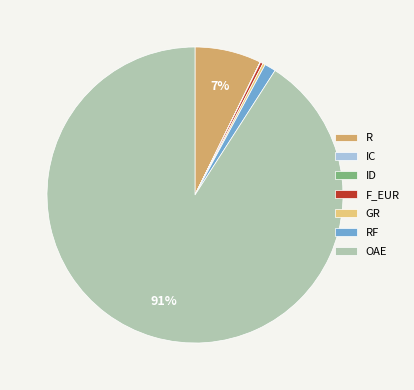

Combined, do RF and OAE account for over 50%?

Yes